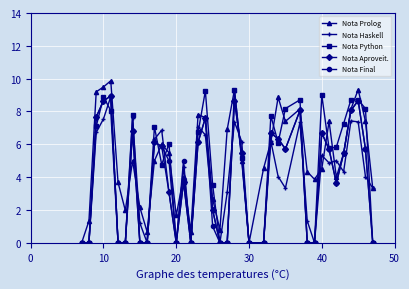

What is the maximum value for Nota Prolog?

9.9